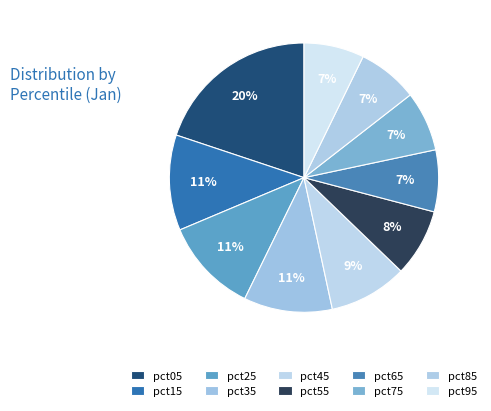

True or false: pct35 accounts for 11% of the total.

True